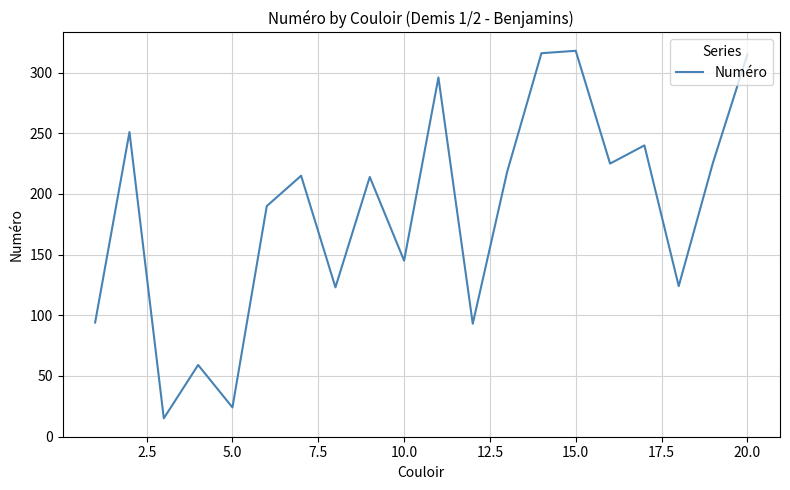

What is the difference between the maximum and minimum values?

303